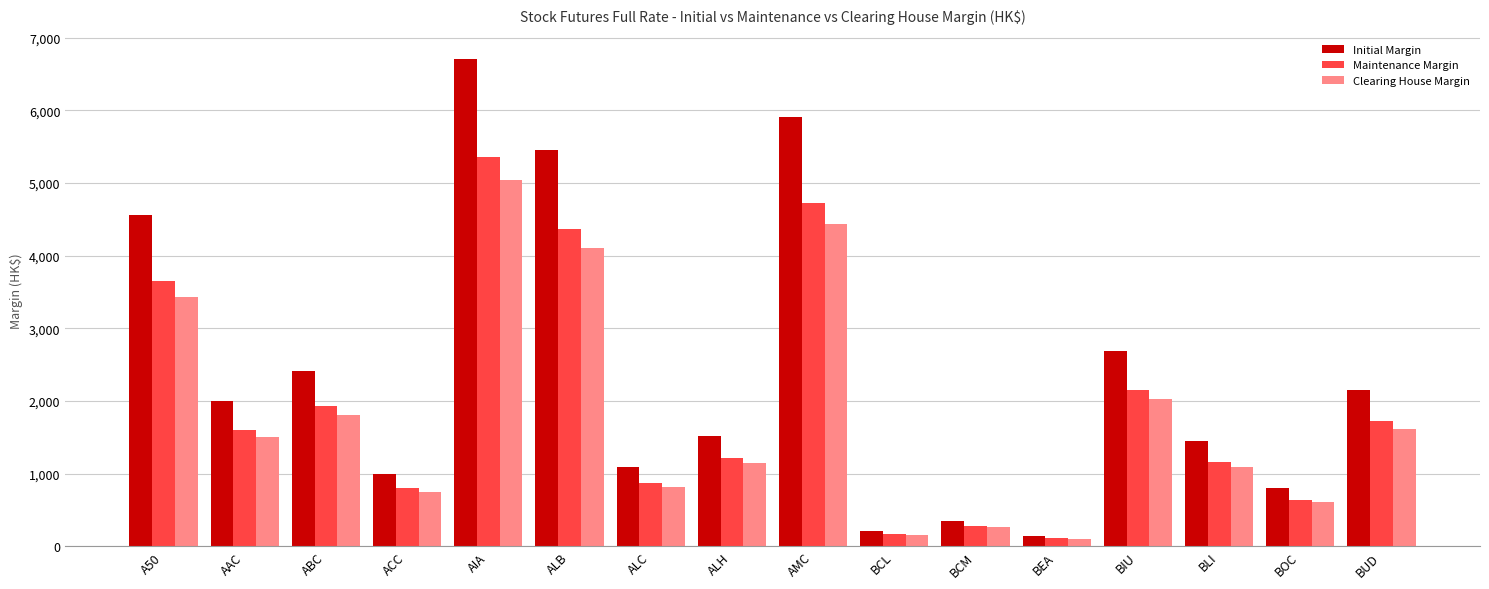

What is the difference between the highest and lowest values at ABC?

597